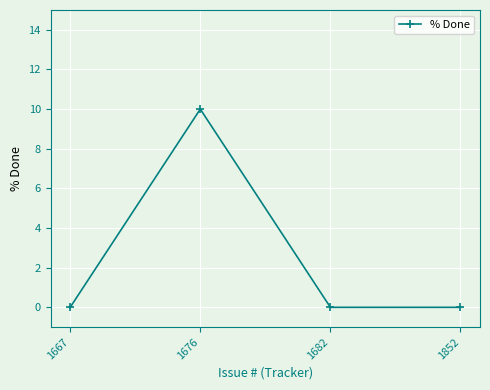

Is it true that the value at 1852 is 0?

True